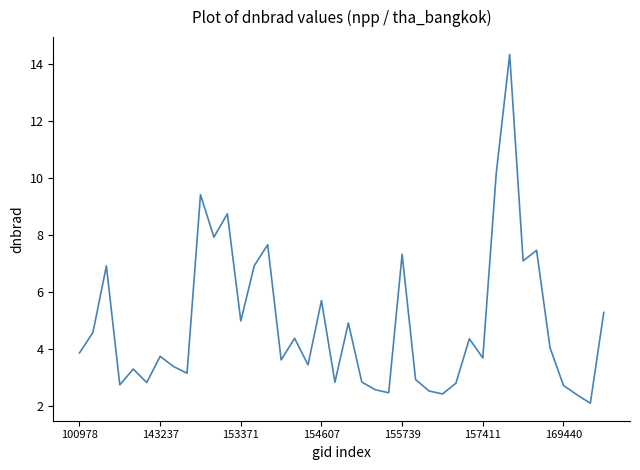

What is the maximum value shown in the chart?

14.3